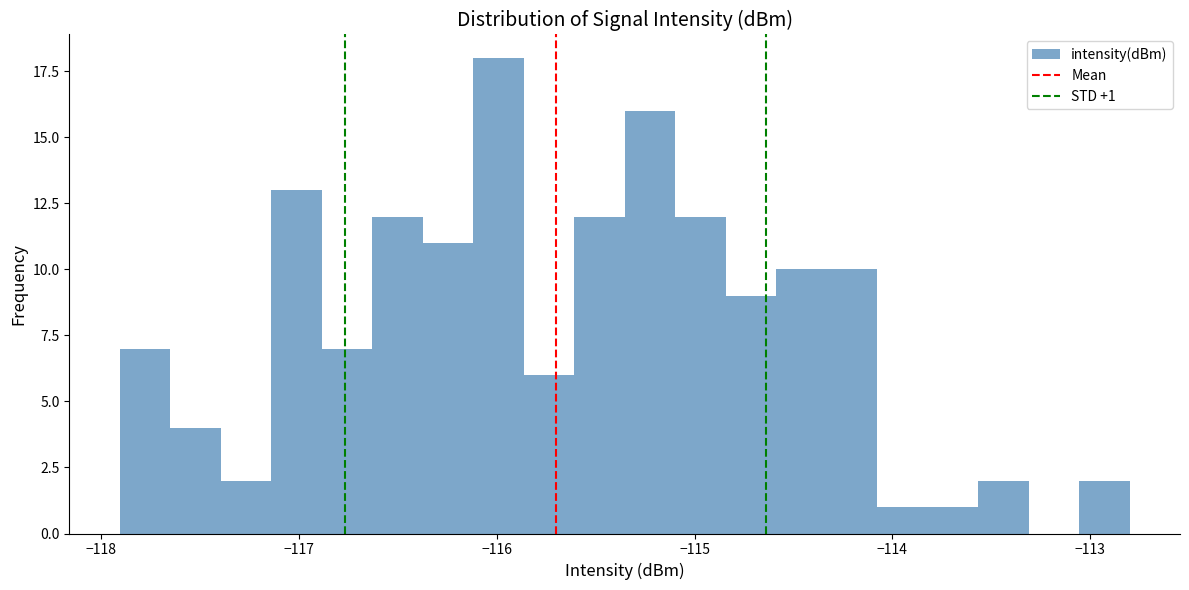

Read against the x-axis, roughly where is the centre of the tallest bar?

-116.0